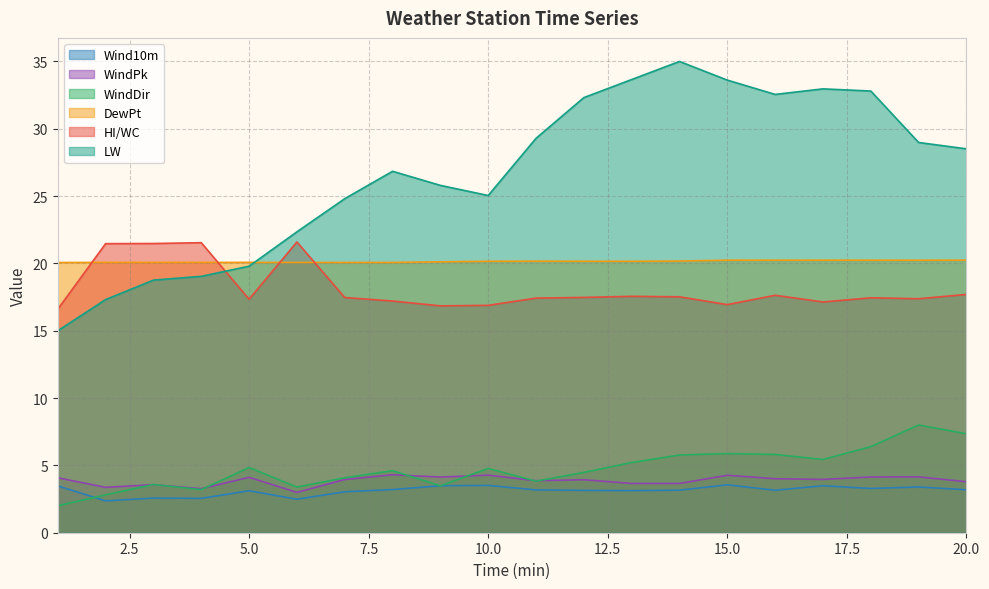

What is the approximate value of DewPt at 6?

20.1